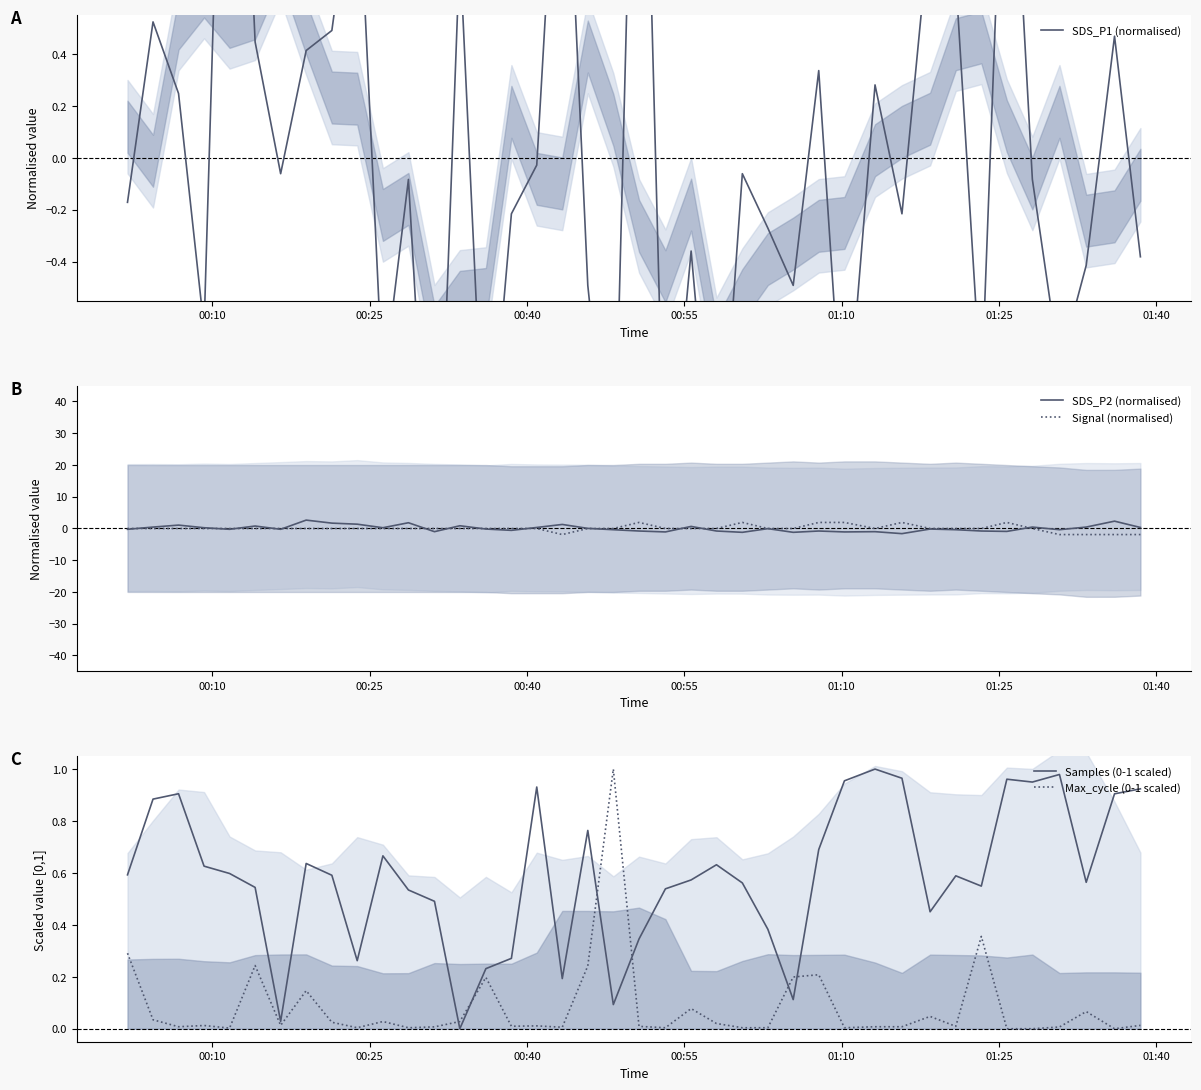

What is the highest value of the Signal (normalised) series?

1.9